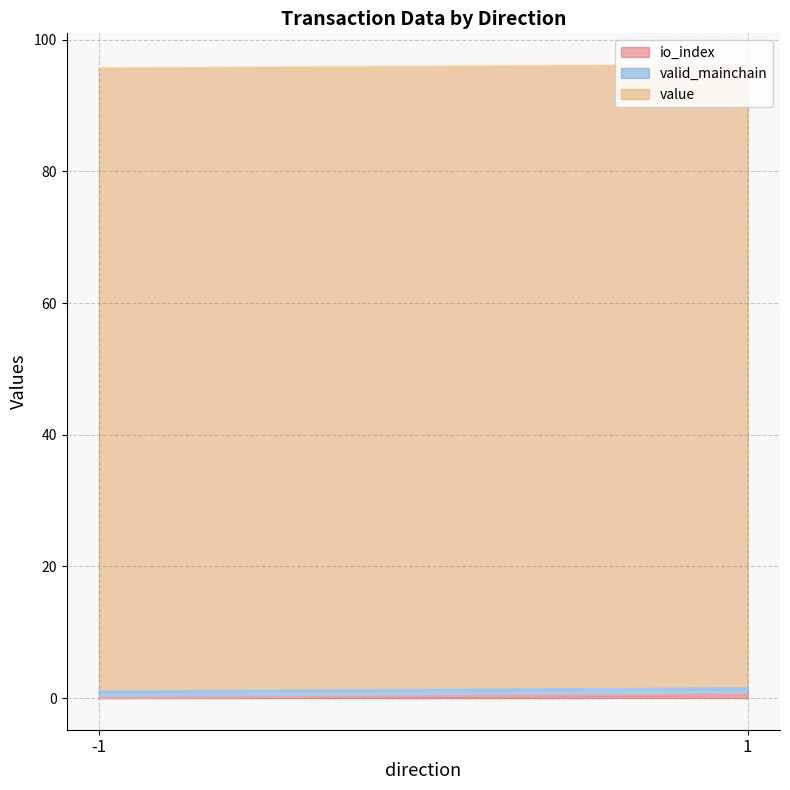

Does the chart have visible grid lines?

Yes